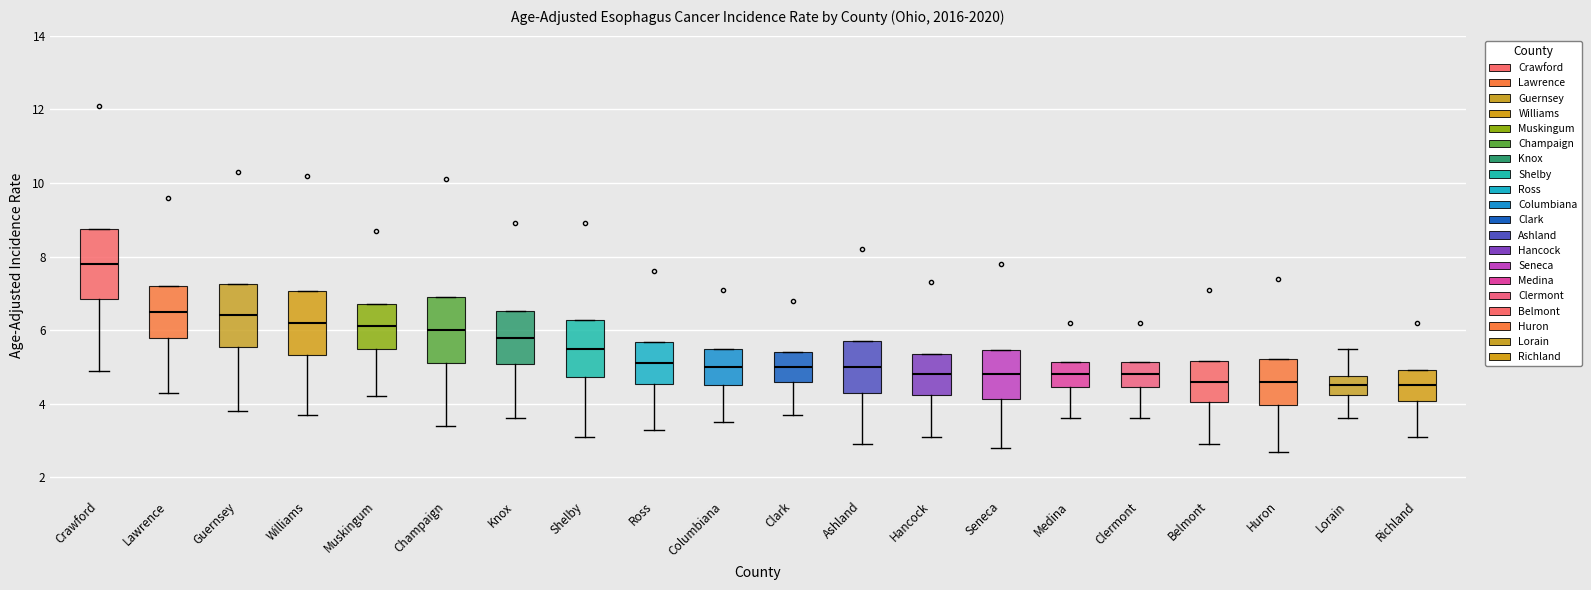

Where is the upper edge of the box for Clermont on the y-axis? The values are not printed on the chart, so give them approximately, as read against the axis.

5.2